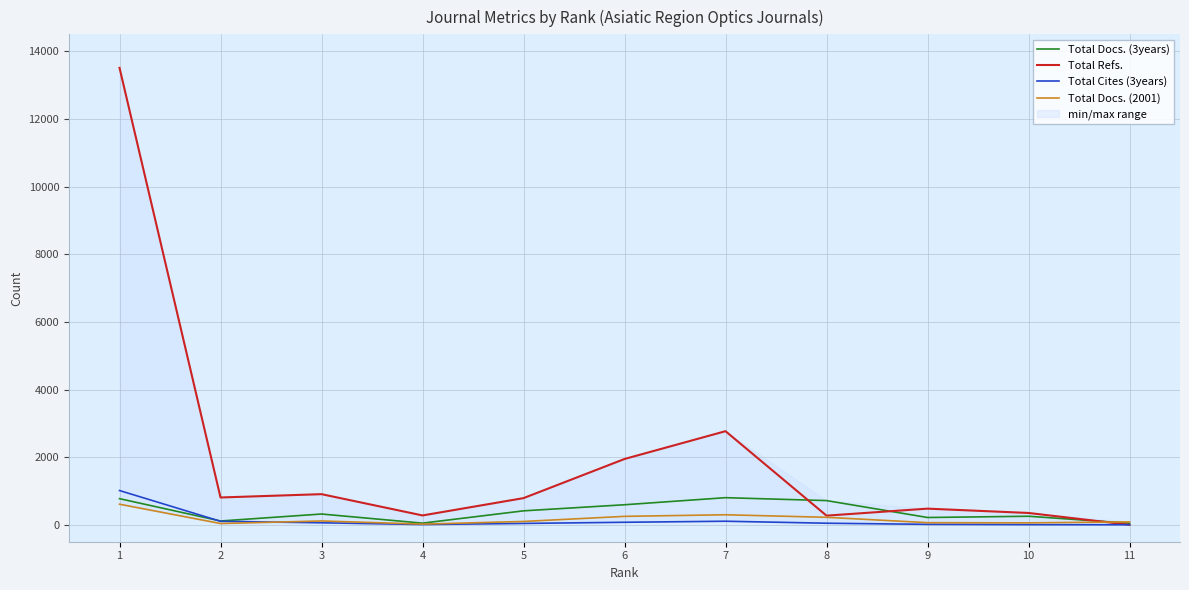

True or false: Total Docs. (2001) and Total Cites (3years) intersect in this chart.

True